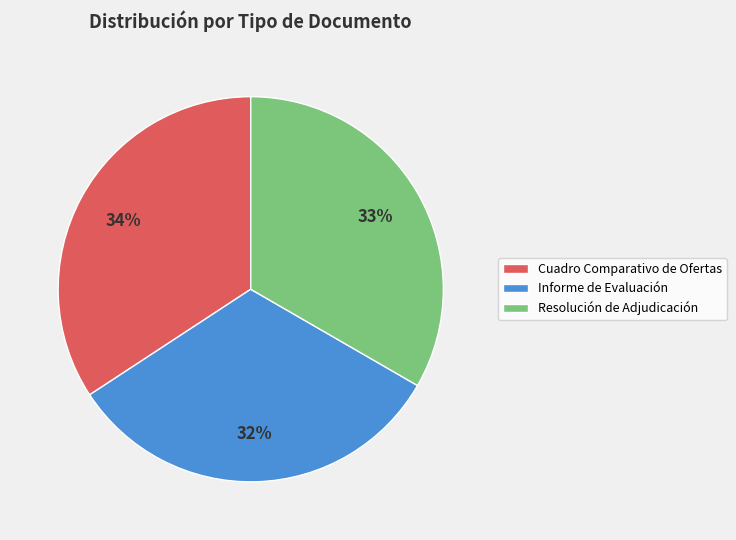

To the nearest percent, what is the combined percentage of Resolución de Adjudicación and Cuadro Comparativo de Ofertas?

68%